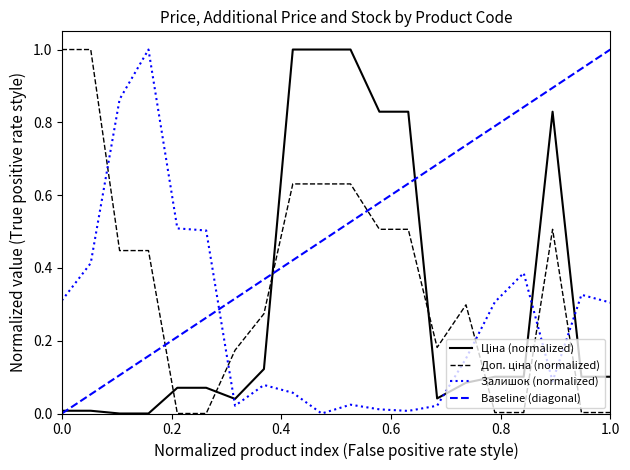

What is the highest value of the Залишок (normalized) series?

1.0